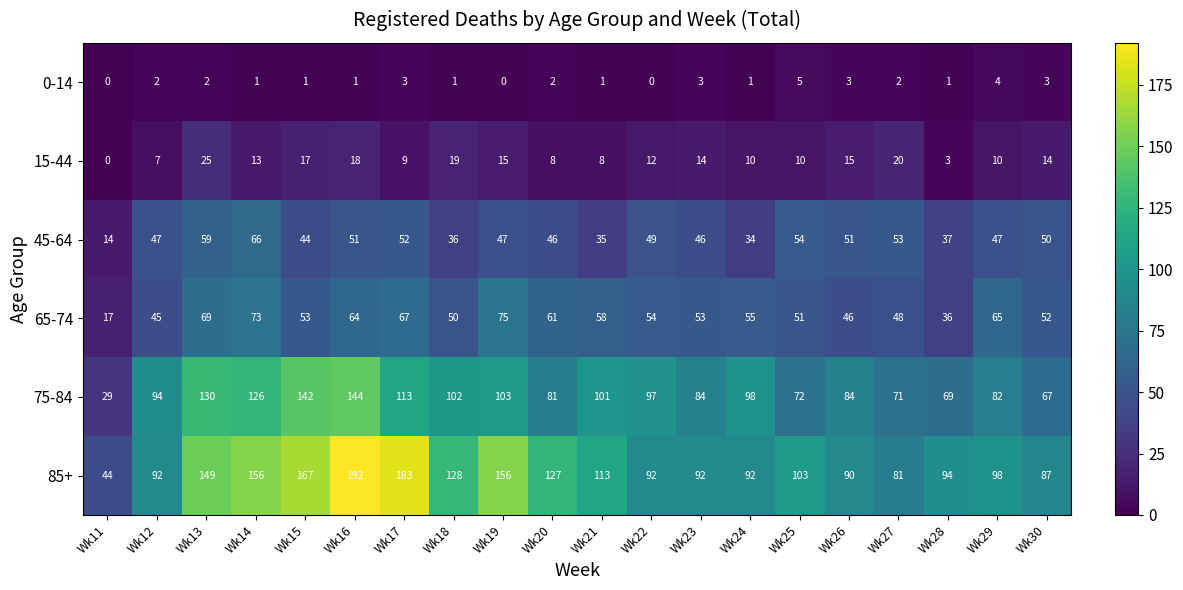

How many 0-14 values are between 1 and 3?

15